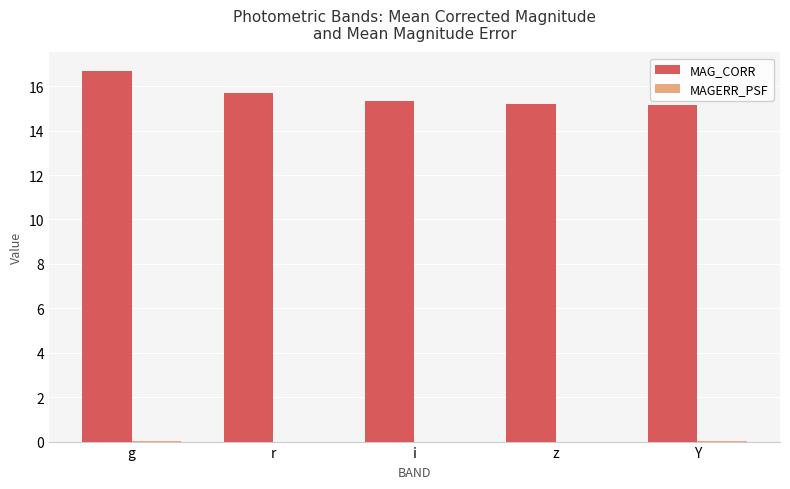

Which series changed the most between g and z?

MAG_CORR